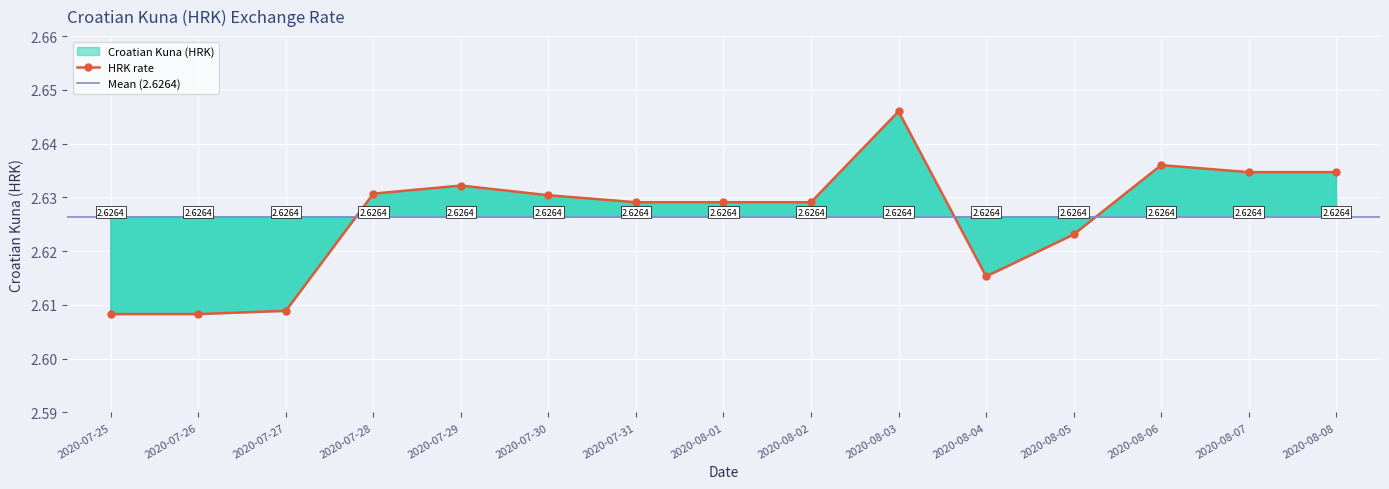

At which category does the data reach its first local valley?

2020-08-04